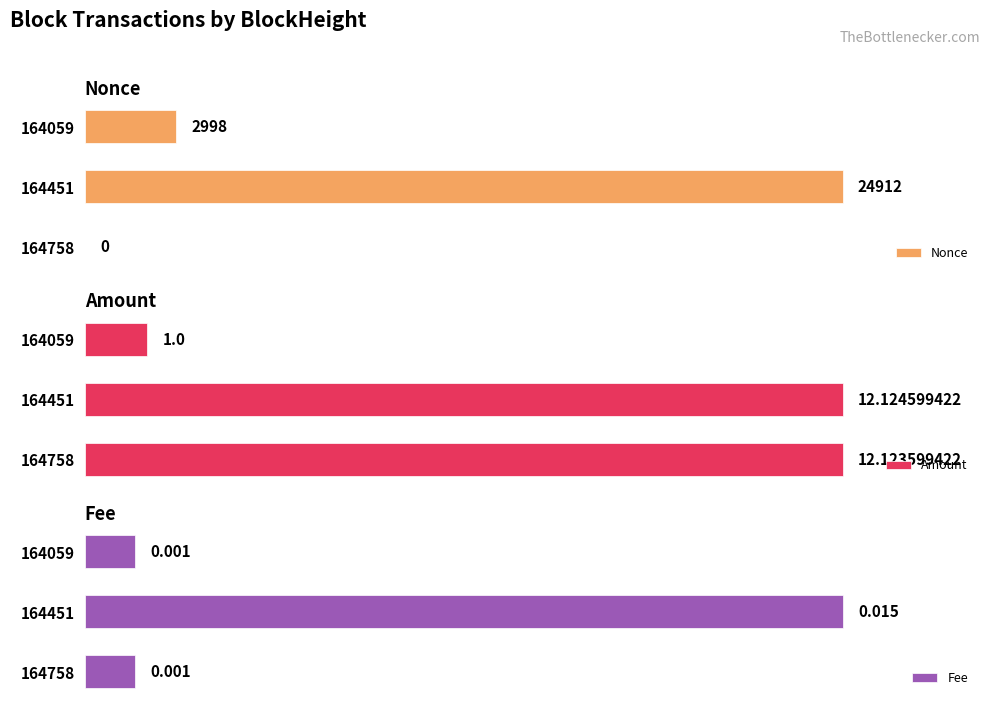

How many categories are shown in the chart?

3